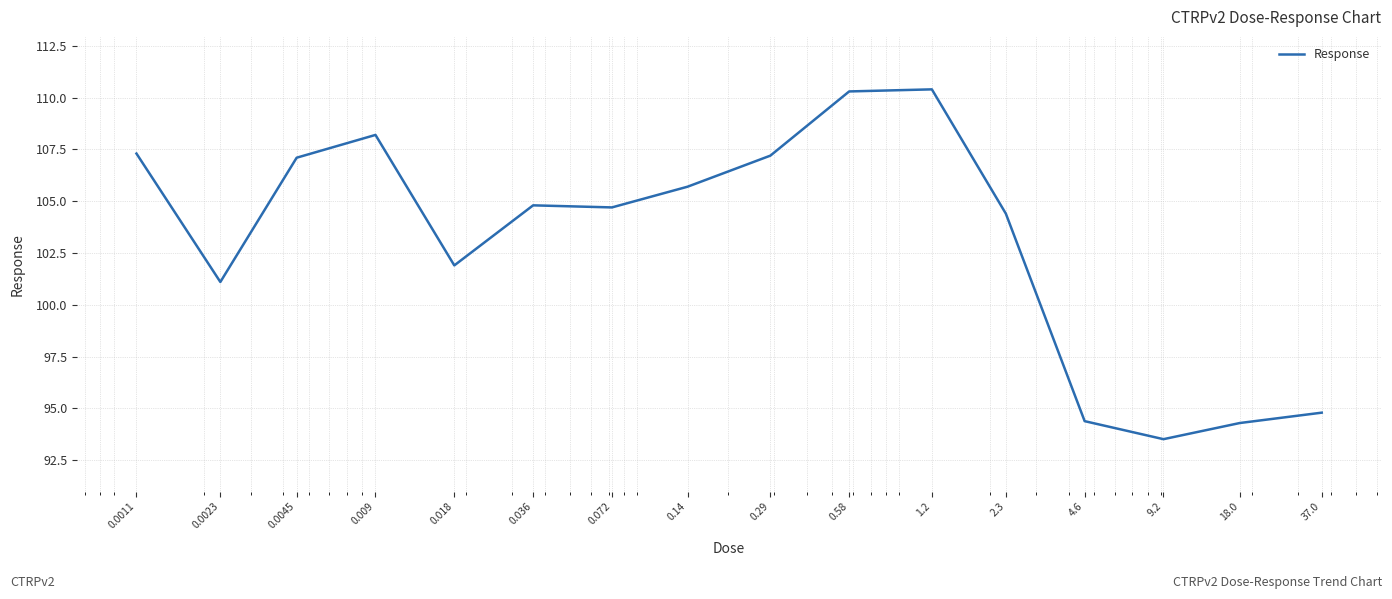

What is the difference between the maximum and minimum values?

16.9